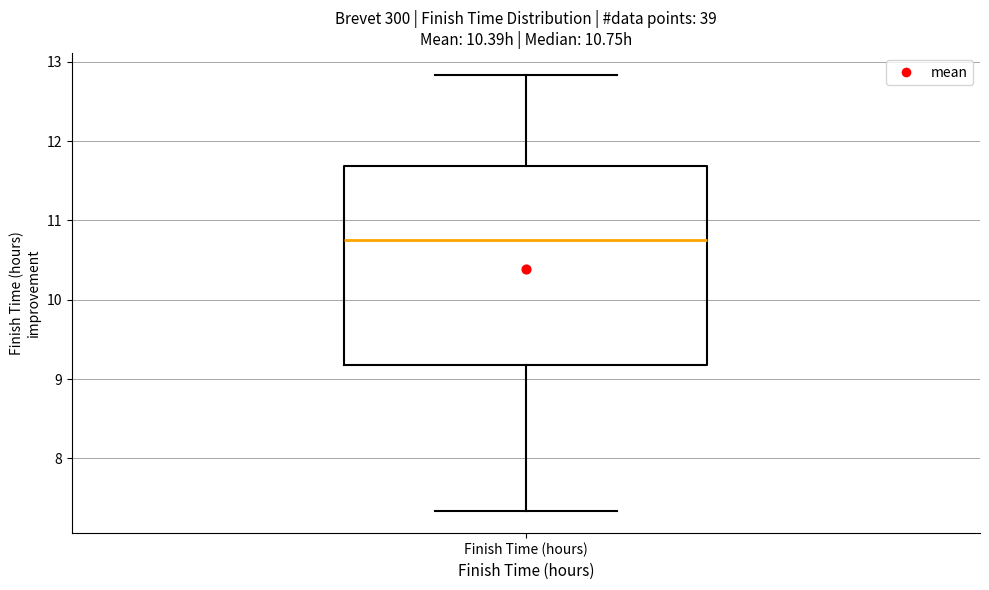

Transcribe this box plot: give where the median line is, the range the box spans, and where the two whiskers end, as read against the y-axis. The values are not printed on the chart, so give them approximately, as read against the axis.

median 10.8, box 9.2 to 11.7, whiskers 7.3 to 12.8